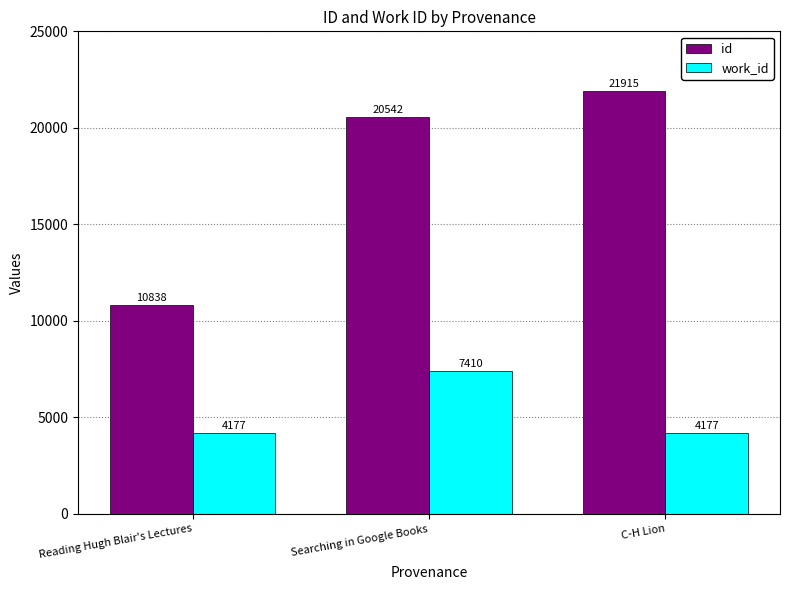

Which series has the largest total across all categories?

id